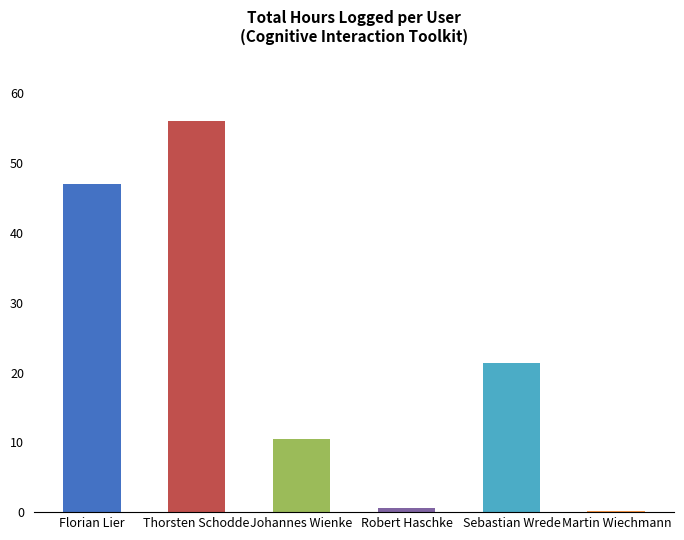

Are the bars horizontal?

No